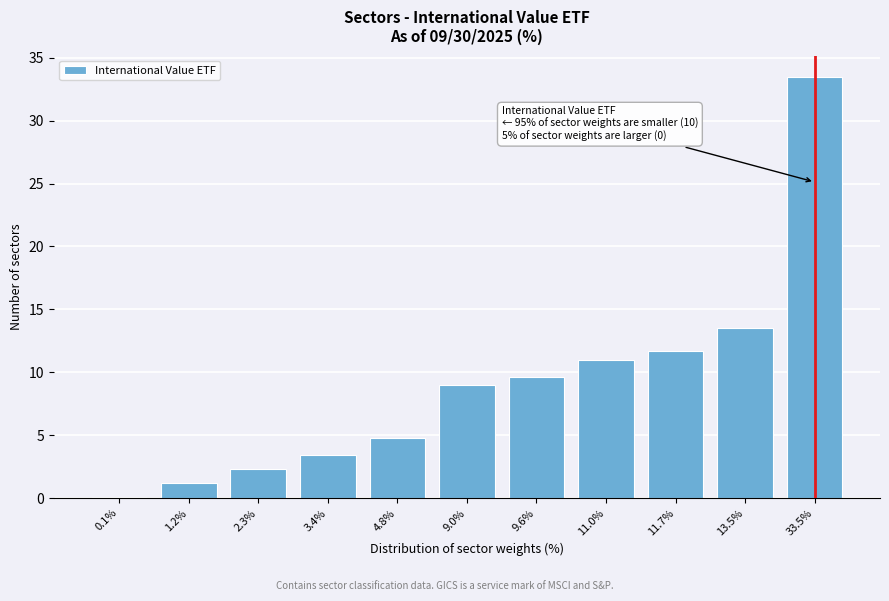

Reading left to right, transcribe all the data shown in this chart.

0.1%=0.1	1.2%=1.2	2.3%=2.3	3.4%=3.4	4.8%=4.8	9.0%=9.0	9.6%=9.6	11.0%=11.0	11.7%=11.7	13.5%=13.5	33.5%=33.5